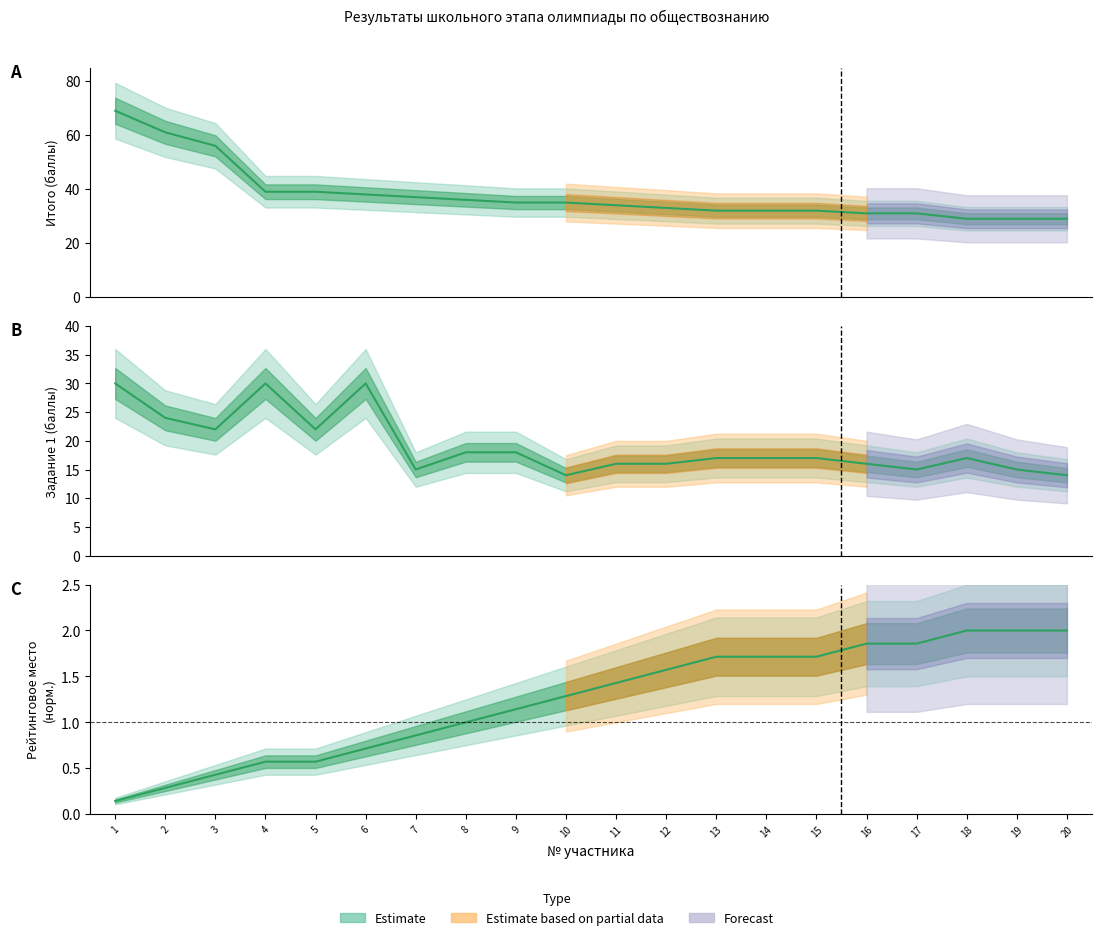

What is the minimum value shown in the chart?

0.1